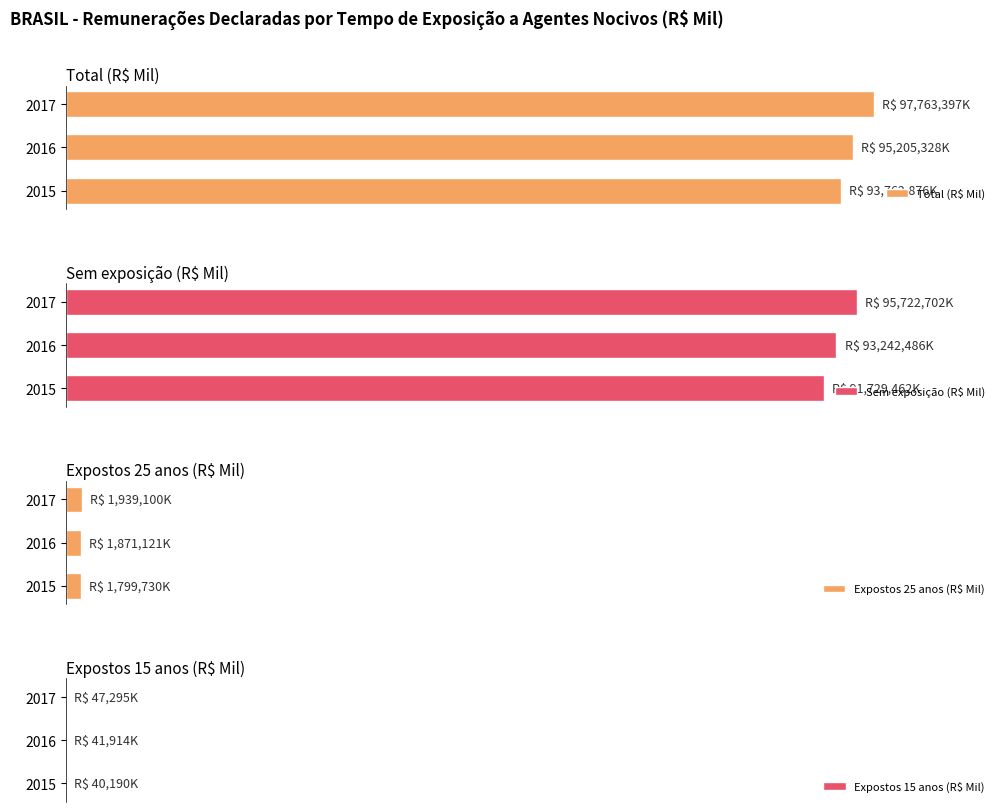

Is the value of Expostos 15 anos (R$ Mil) at 2015 greater than the value of Expostos 25 anos (R$ Mil) at 2016?

No